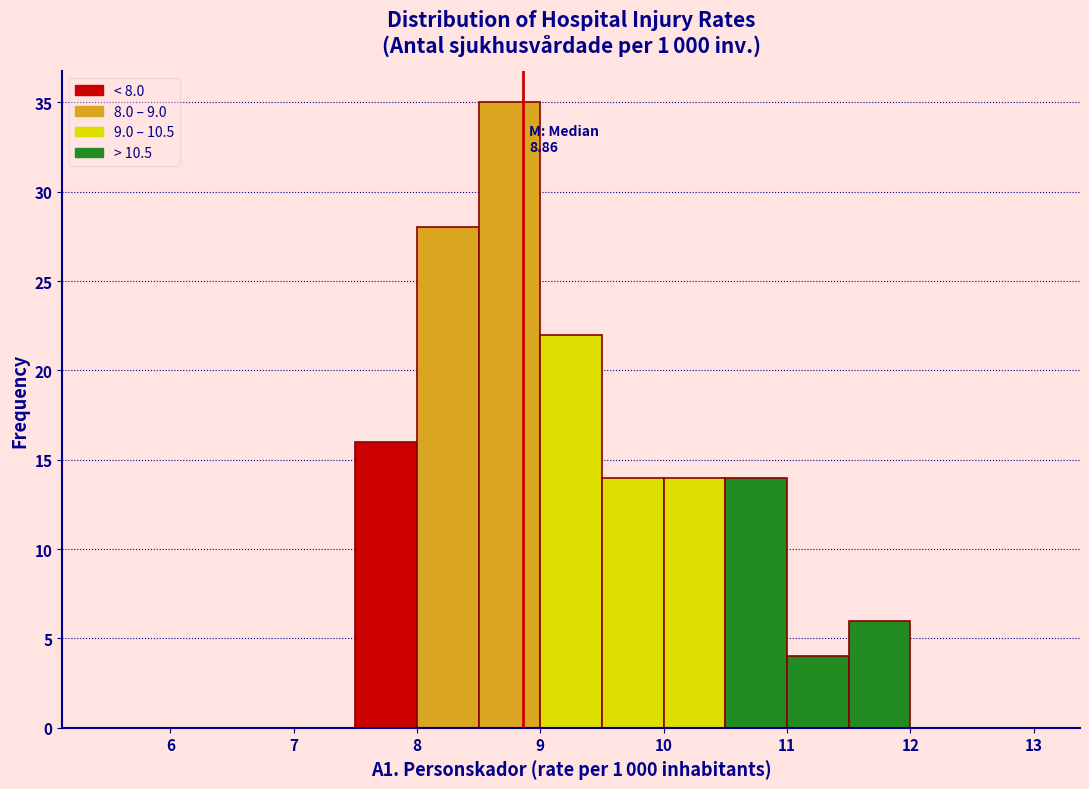

Over which range of the x-axis is the bar tallest?

8.5 to 9.0